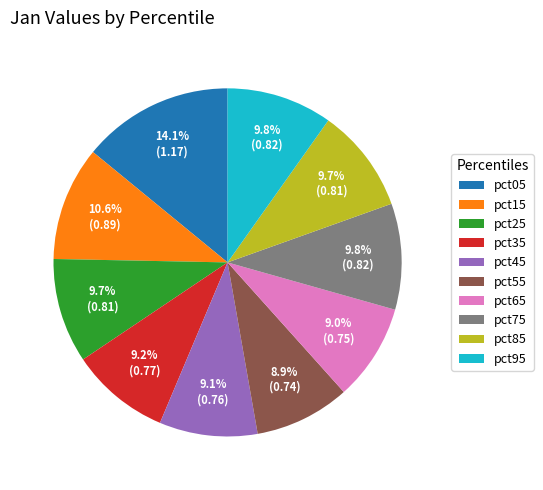

How many slices are in this pie chart?

10